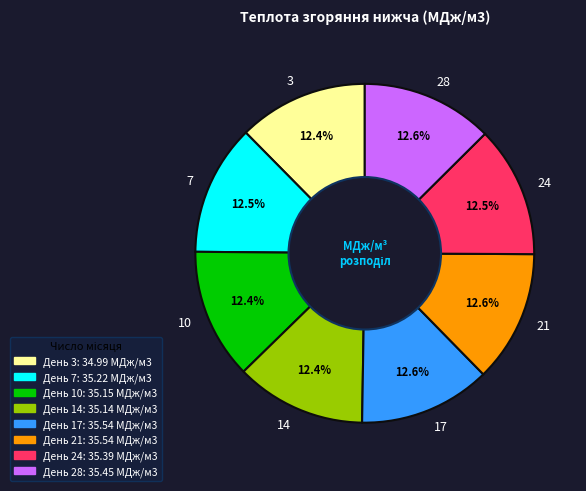

To the nearest percent, what percentage of the pie is 3?

12%